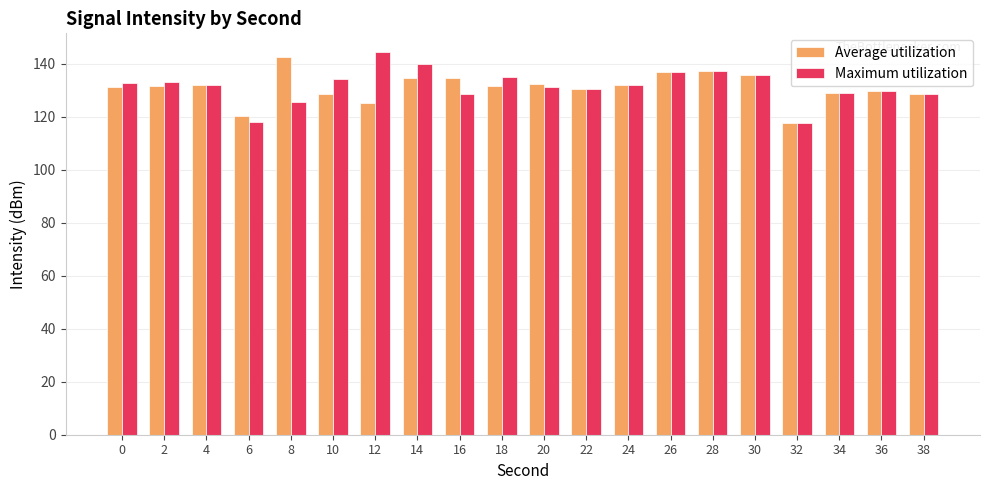

What is the spread (max minus min) of values at 8?

16.8